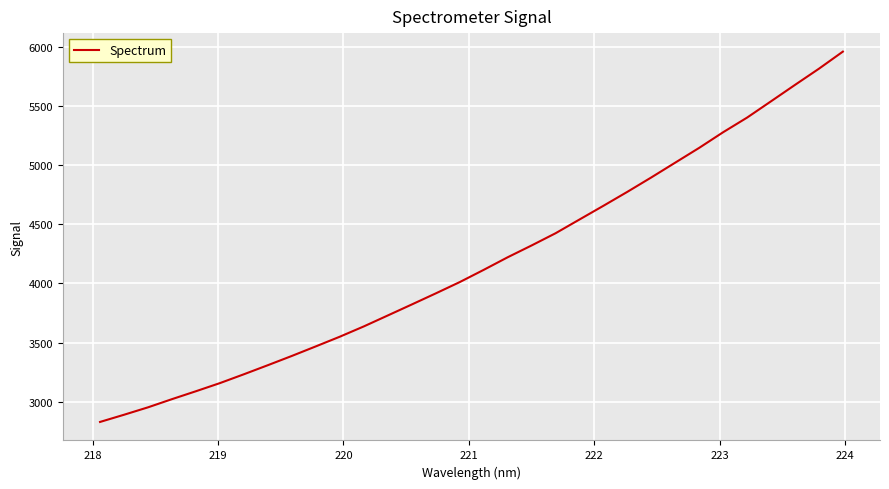

What is the minimum value shown in the chart?

2829.8